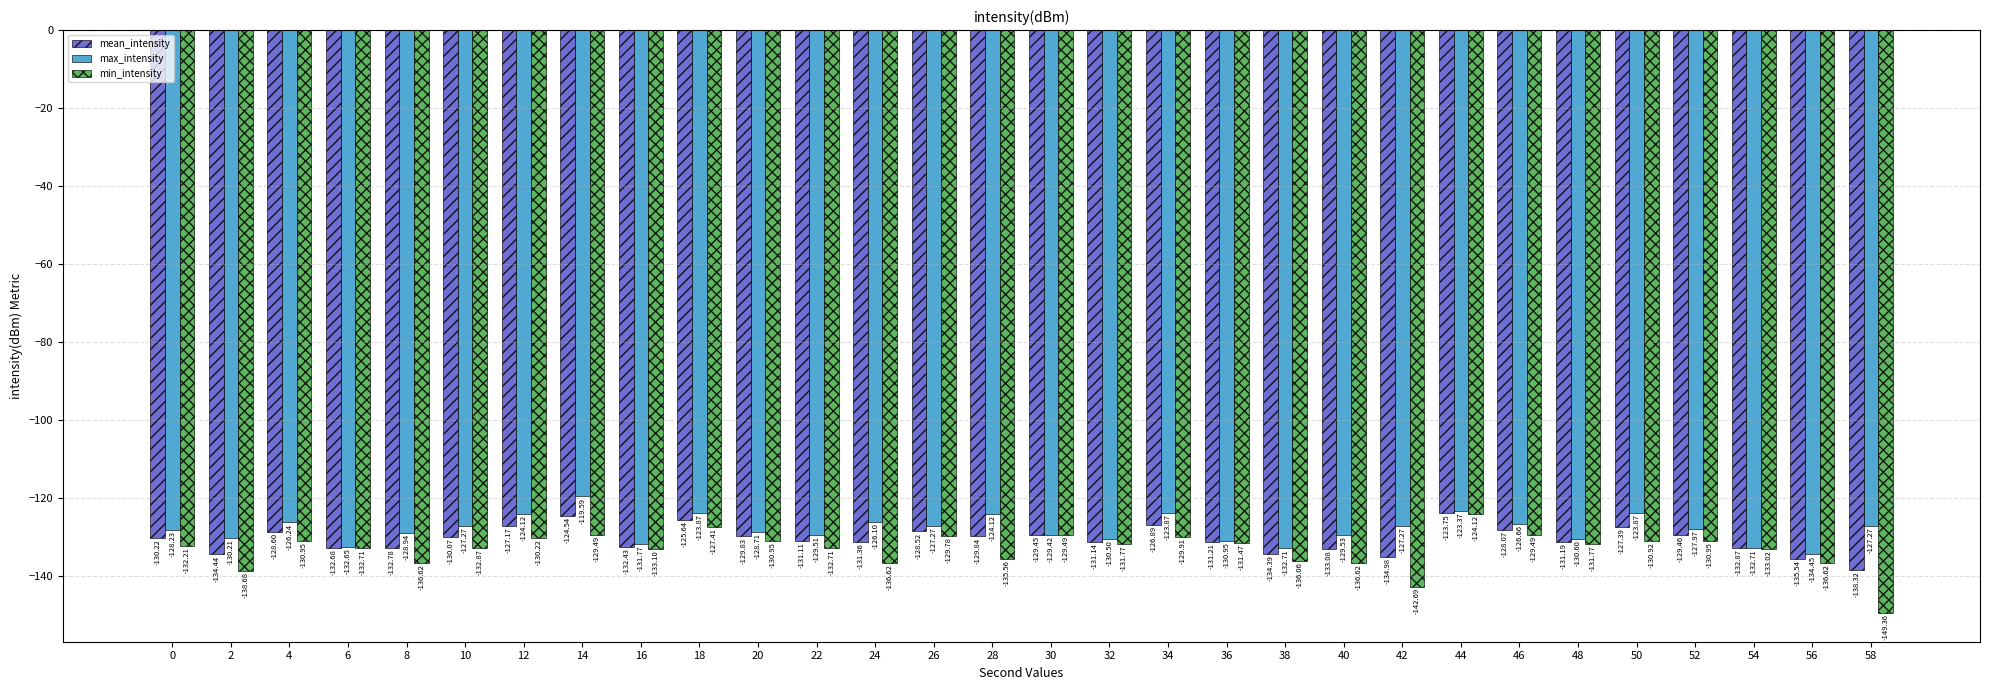

At which label does mean_intensity first exceed -130?

4